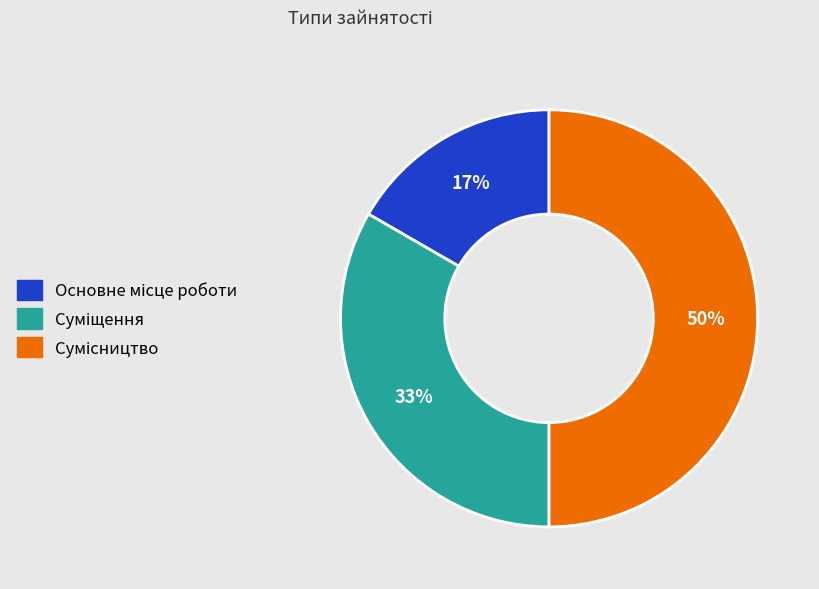

To the nearest percent, what is the average slice percentage?

33%